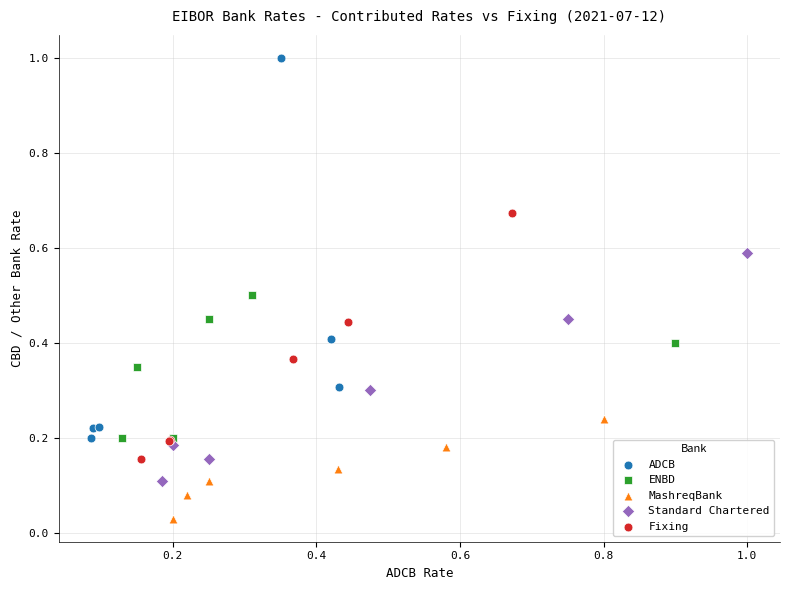

Which series has the widest spread of Y values?

ADCB